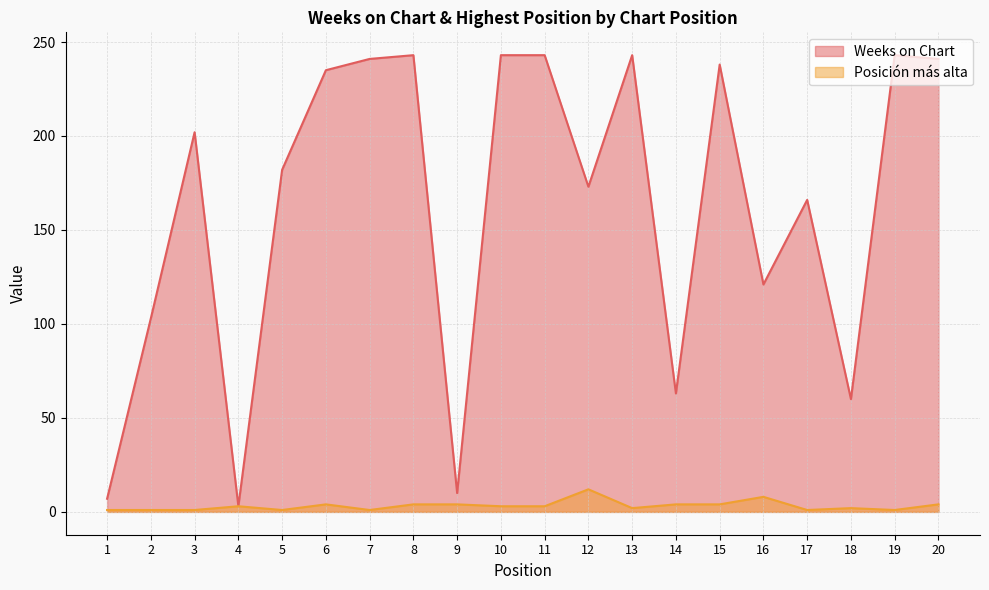

What is the value of the Weeks on Chart point at the 4th from the left?

3